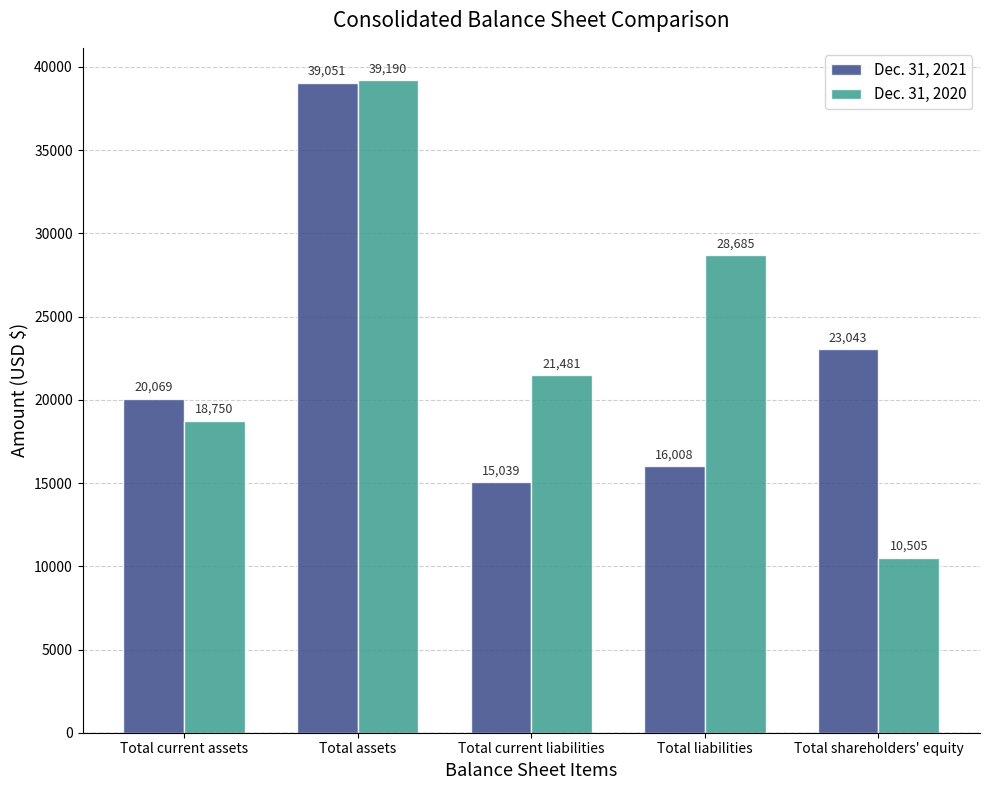

What are all the series names shown in the legend?

Dec. 31, 2021, Dec. 31, 2020